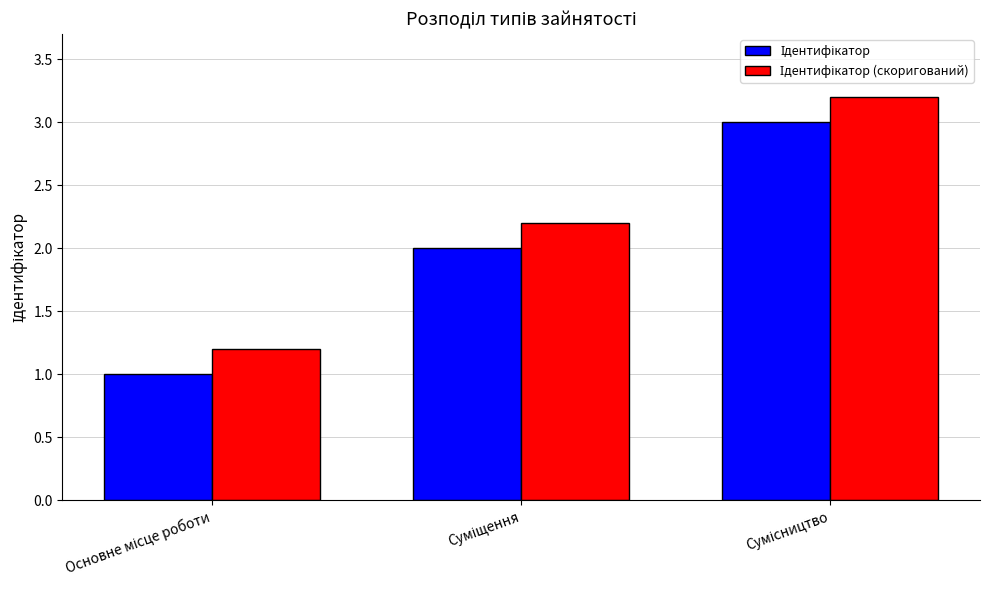

What is the greatest value displayed?

3.2